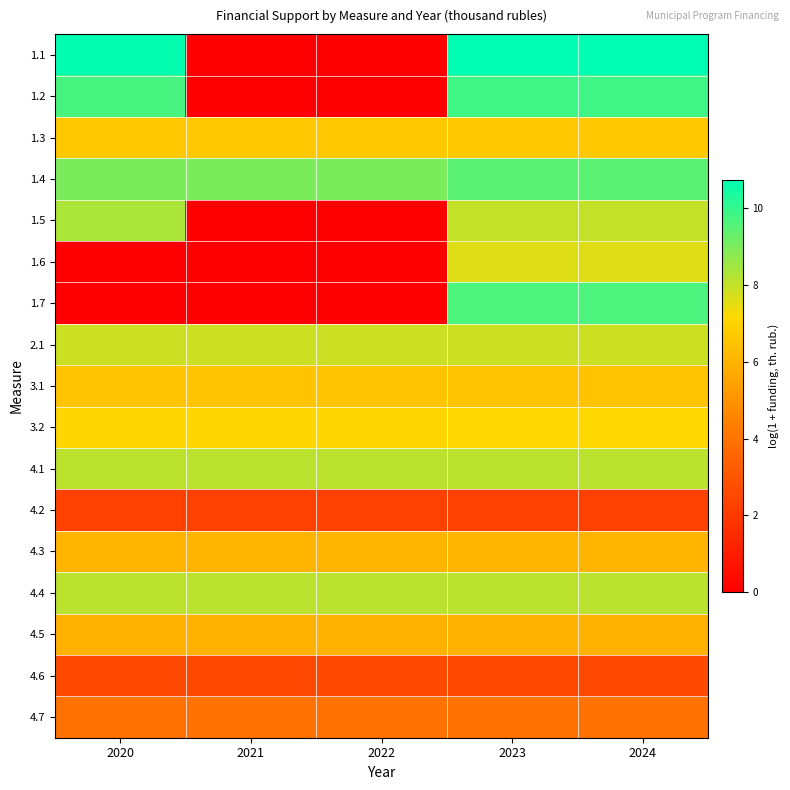

How many categories are shown in the chart?

5